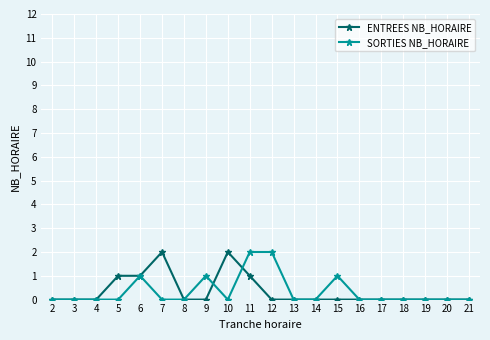

At which category is the sum across all series the highest?

11